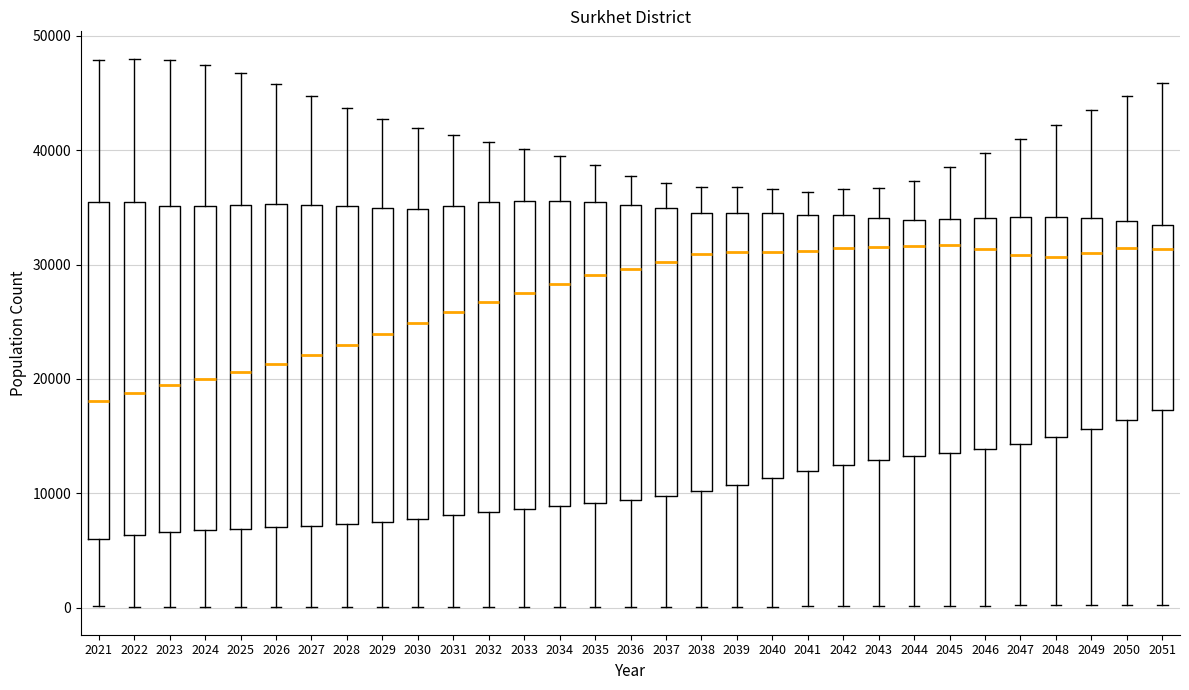

Reading left to right, transcribe this box plot: for each box, give where its median line is, the range the box spans, and where its two whiskers end, as read against the y-axis. The values are not printed on the chart, so give them approximately, as read against the axis.

2021: median 18000, box 6000 to 35000, whiskers 0 to 48000
2022: median 19000, box 6000 to 35000, whiskers 0 to 48000
2023: median 19000, box 7000 to 35000, whiskers 0 to 48000
2024: median 20000, box 7000 to 35000, whiskers 0 to 47000
2025: median 21000, box 7000 to 35000, whiskers 0 to 47000
2026: median 21000, box 7000 to 35000, whiskers 0 to 46000
2027: median 22000, box 7000 to 35000, whiskers 0 to 45000
2028: median 23000, box 7000 to 35000, whiskers 0 to 44000
2029: median 24000, box 8000 to 35000, whiskers 0 to 43000
2030: median 25000, box 8000 to 35000, whiskers 0 to 42000
2031: median 26000, box 8000 to 35000, whiskers 0 to 41000
2032: median 27000, box 8000 to 35000, whiskers 0 to 41000
2033: median 28000, box 9000 to 36000, whiskers 0 to 40000
2034: median 28000, box 9000 to 36000, whiskers 0 to 39000
2035: median 29000, box 9000 to 35000, whiskers 0 to 39000
2036: median 30000, box 9000 to 35000, whiskers 0 to 38000
2037: median 30000, box 10000 to 35000, whiskers 0 to 37000
2038: median 31000, box 10000 to 35000, whiskers 0 to 37000
2039: median 31000, box 11000 to 35000, whiskers 0 to 37000
2040: median 31000, box 11000 to 35000, whiskers 0 to 37000
2041: median 31000, box 12000 to 34000, whiskers 0 to 36000
2042: median 31000, box 12000 to 34000, whiskers 0 to 37000
2043: median 32000, box 13000 to 34000, whiskers 0 to 37000
2044: median 32000, box 13000 to 34000, whiskers 0 to 37000
2045: median 32000, box 14000 to 34000, whiskers 0 to 39000
2046: median 31000, box 14000 to 34000, whiskers 0 to 40000
2047: median 31000, box 14000 to 34000, whiskers 0 to 41000
2048: median 31000, box 15000 to 34000, whiskers 0 to 42000
2049: median 31000, box 16000 to 34000, whiskers 0 to 43000
2050: median 31000, box 16000 to 34000, whiskers 0 to 45000
2051: median 31000, box 17000 to 33000, whiskers 0 to 46000